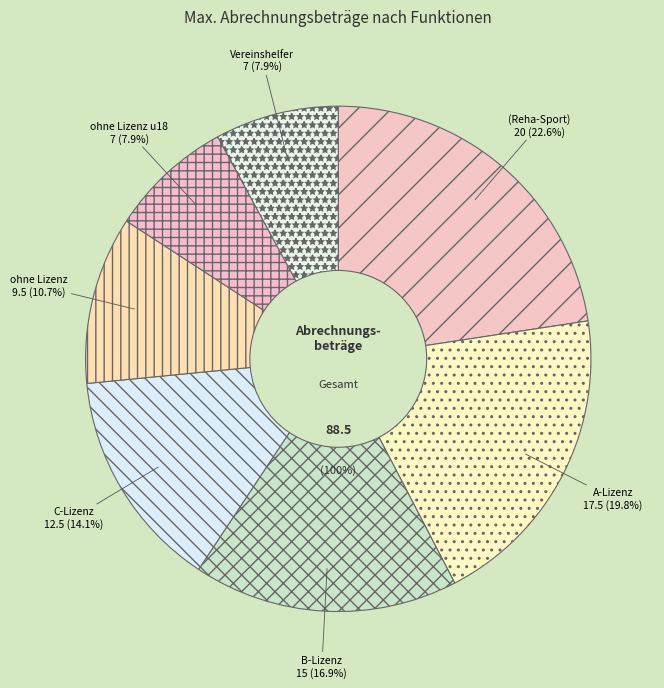

To the nearest percent, what is the difference between the largest and smallest slice percentages?

15%